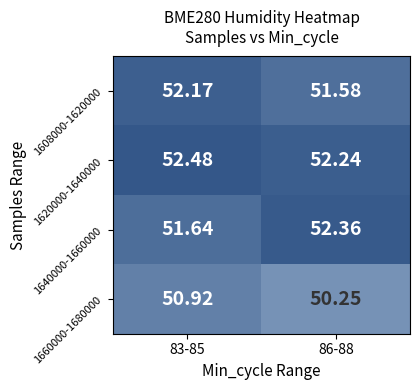

Is the value of 1640000-1660000 at 86-88 greater than the value of 1620000-1640000 at 86-88?

Yes